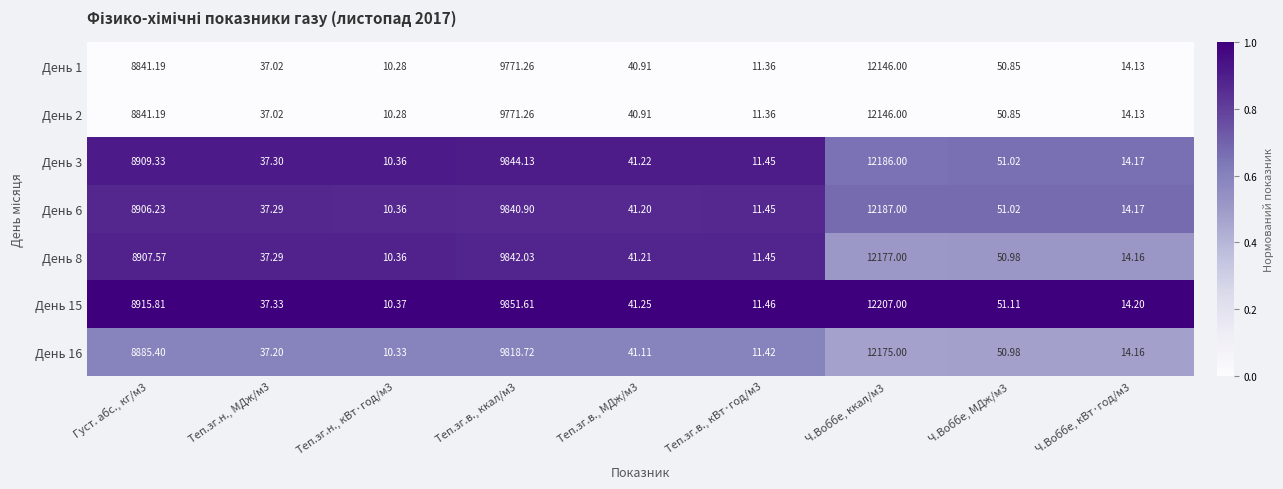

How many values in the День 16 series are below 41?

4